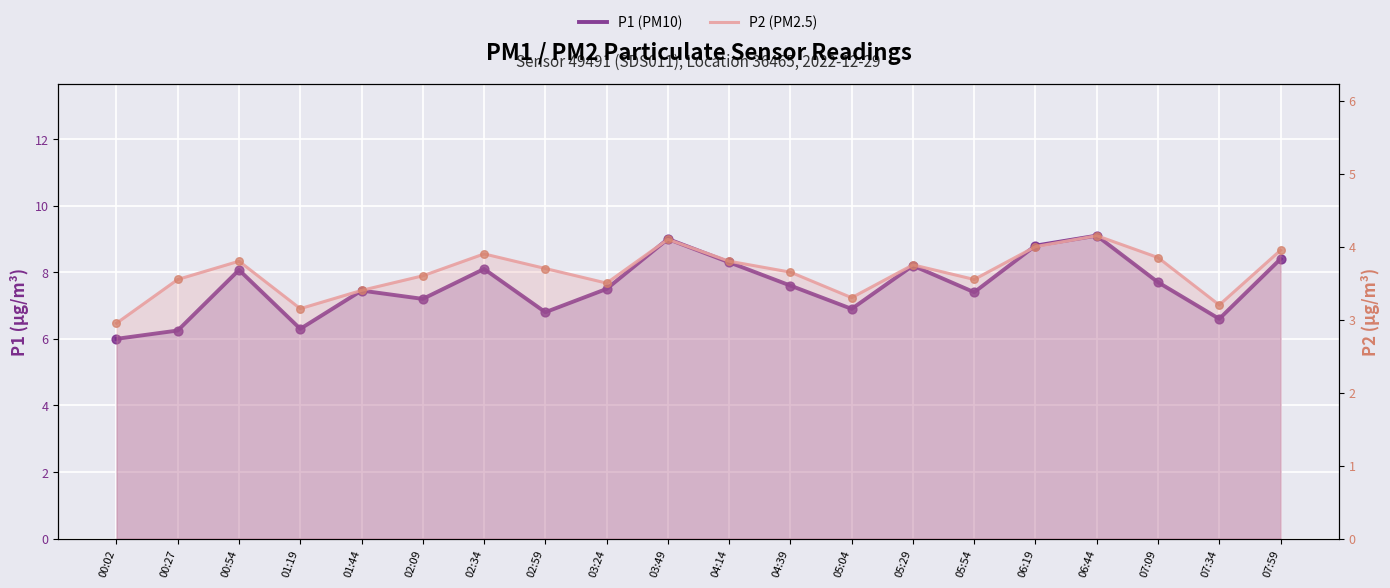

What are all the series names shown in the legend?

P1 (PM10), P2 (PM2.5)